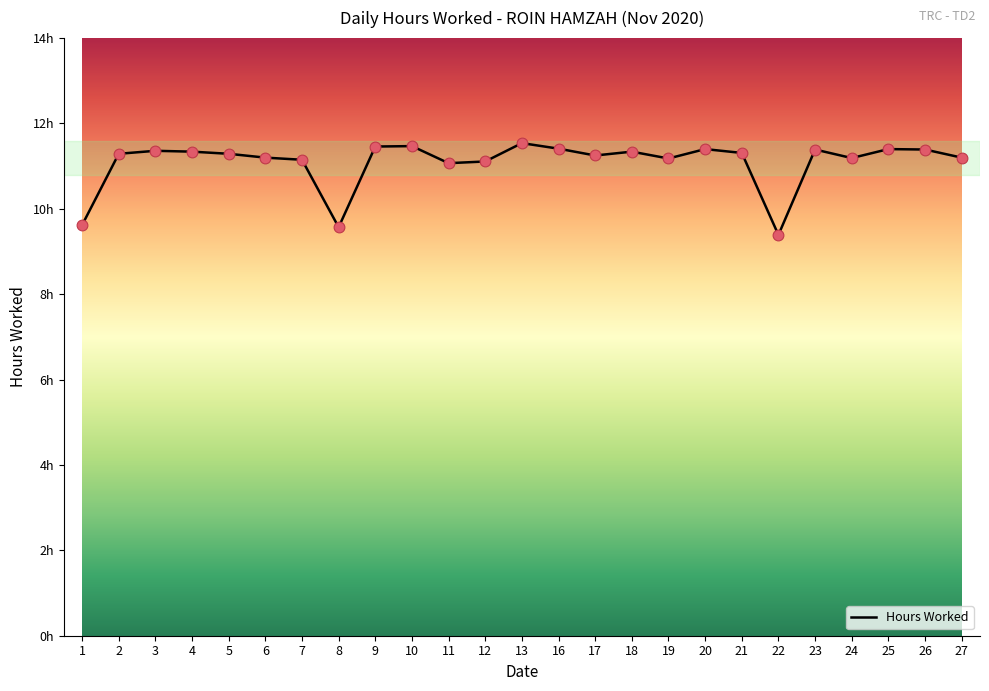

Which has a higher value, 4 or 11?

4